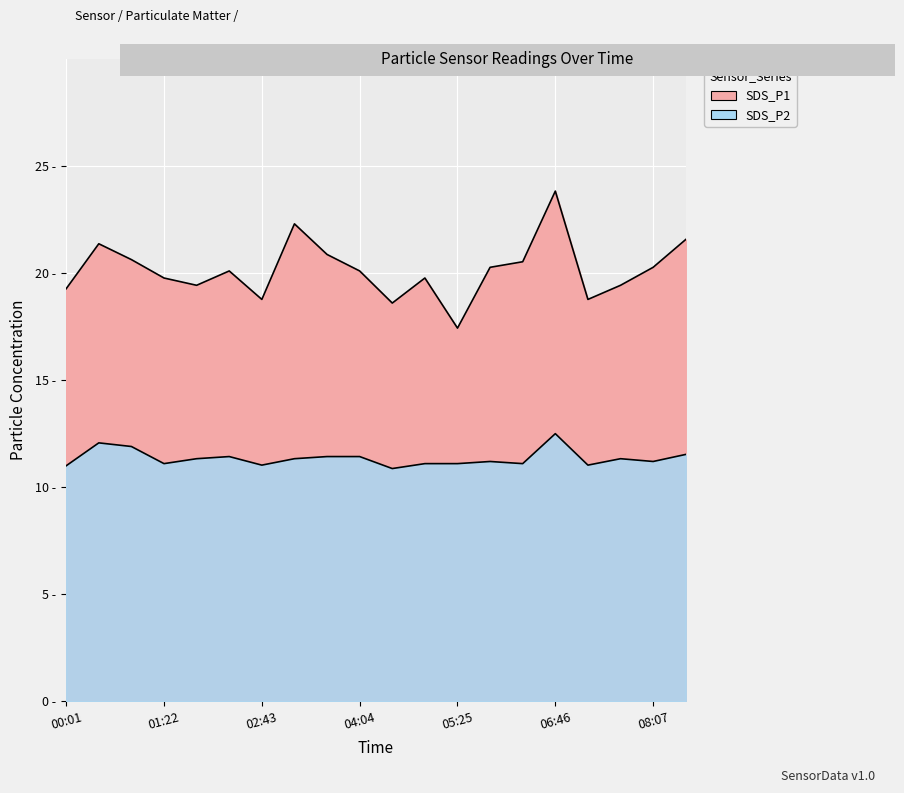

Reading left to right, what are all the values shown in this chart?

SDS_P1: 00:01=19.3	00:28=21.4	00:55=20.6	01:22=19.8	01:49=19.4	02:16=20.1	02:43=18.8	03:10=22.3	03:37=20.9	04:04=20.1	04:31=18.6	04:58=19.8	05:25=17.4	05:52=20.3	06:19=20.5	06:46=23.8	07:13=18.8	07:40=19.4	08:07=20.3	08:34=21.6
SDS_P2: 00:01=11.0	00:28=12.1	00:55=11.9	01:22=11.1	01:49=11.3	02:16=11.4	02:43=11.0	03:10=11.3	03:37=11.4	04:04=11.4	04:31=10.9	04:58=11.1	05:25=11.1	05:52=11.2	06:19=11.1	06:46=12.5	07:13=11.0	07:40=11.3	08:07=11.2	08:34=11.5